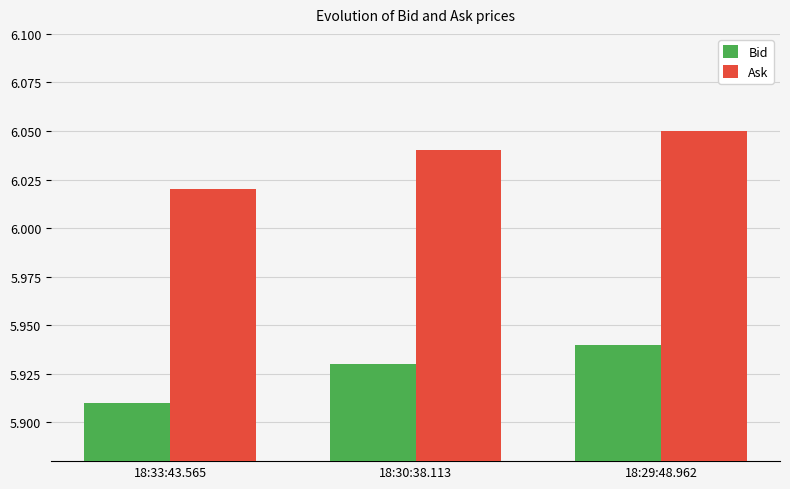

Rank the categories by Bid value from lowest to highest.

18:33:43.565, 18:30:38.113, 18:29:48.962